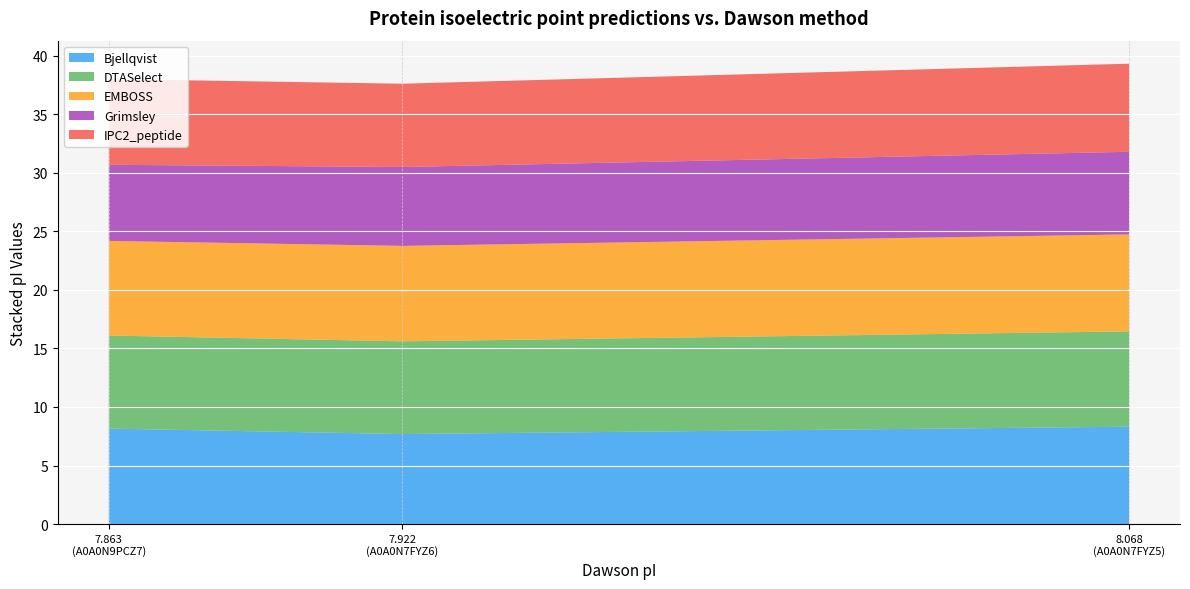

Reading left to right, transcribe all the data shown in this chart.

mass: A0A0N7FYZ5=18978.7	A0A0N7FYZ6=10251.0	A0A0N9PCZ7=17681.6
Bjellqvist: A0A0N7FYZ5=8.3	A0A0N7FYZ6=7.7	A0A0N9PCZ7=8.2
DTASelect: A0A0N7FYZ5=8.1	A0A0N7FYZ6=7.9	A0A0N9PCZ7=8.0
EMBOSS: A0A0N7FYZ5=8.3	A0A0N7FYZ6=8.2	A0A0N9PCZ7=8.1
Grimsley: A0A0N7FYZ5=7.1	A0A0N7FYZ6=6.7	A0A0N9PCZ7=6.5
IPC2_peptide: A0A0N7FYZ5=7.5	A0A0N7FYZ6=7.1	A0A0N9PCZ7=7.3